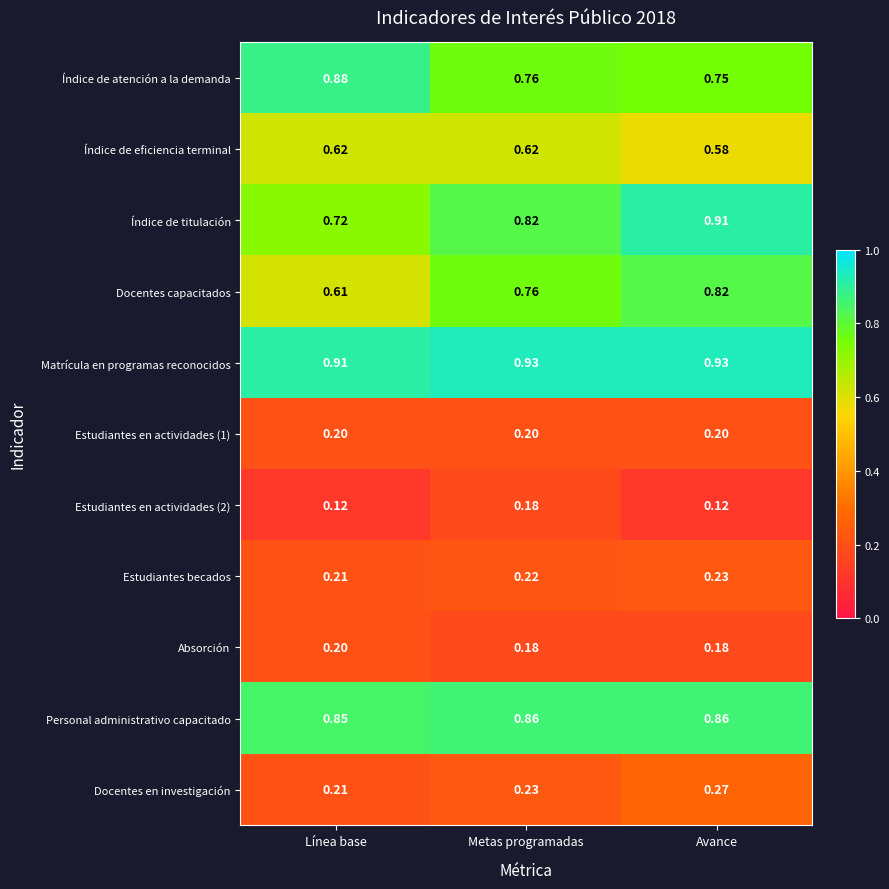

Which series has the widest spread of values?

Docentes capacitados